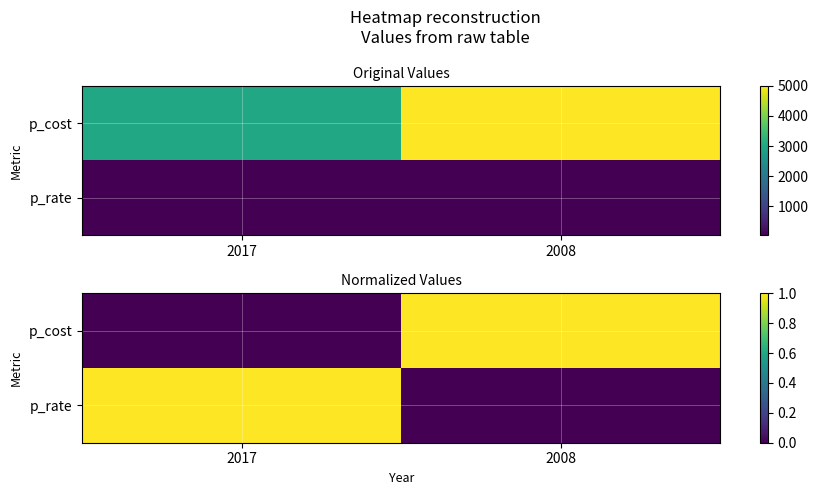

The value of p_cost at 2017 is 0. True or false?

True